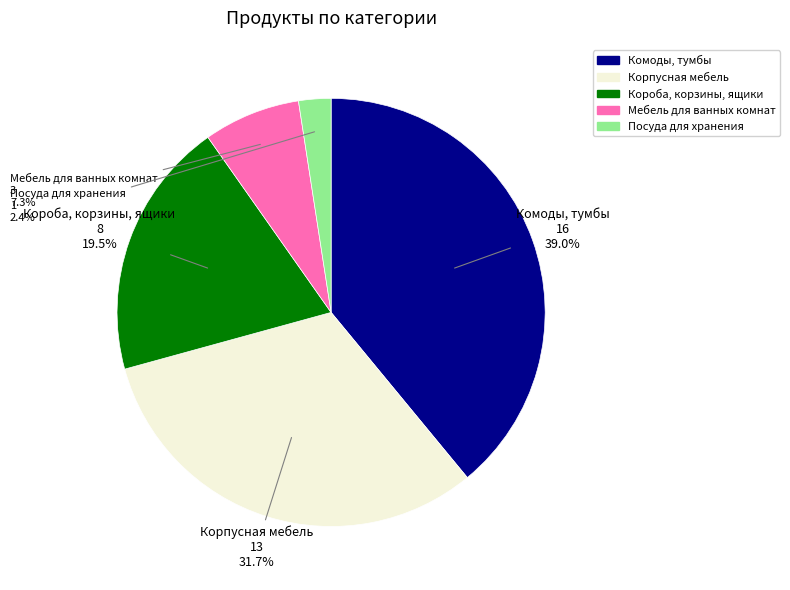

Does any single category account for the majority?

No